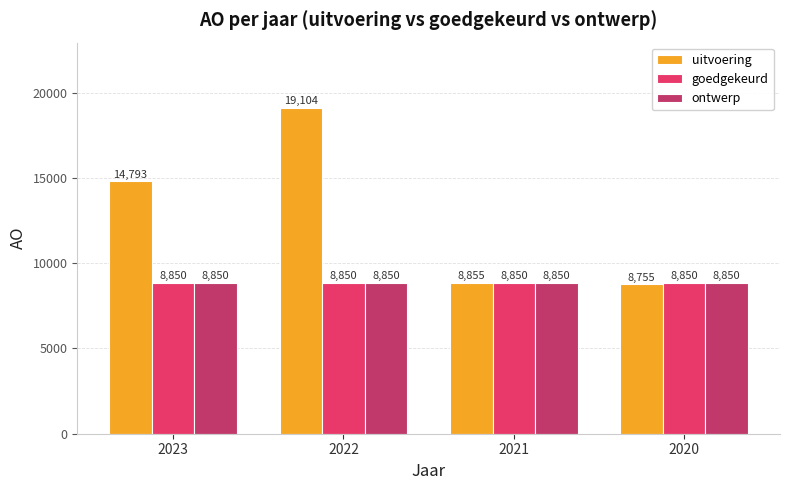

Count the number of categories in the chart.

4